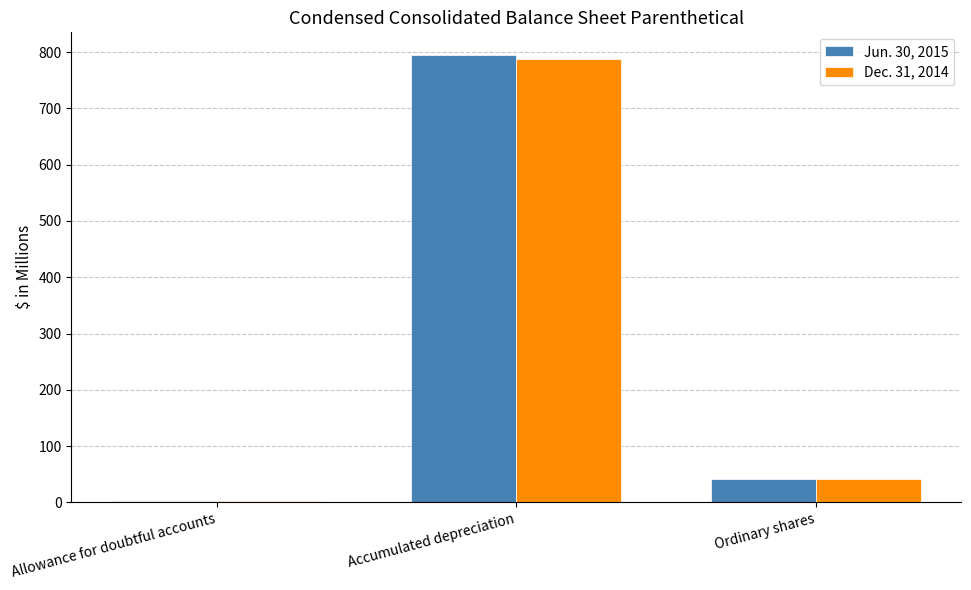

What is the average value of the Dec. 31, 2014 series?

277.6